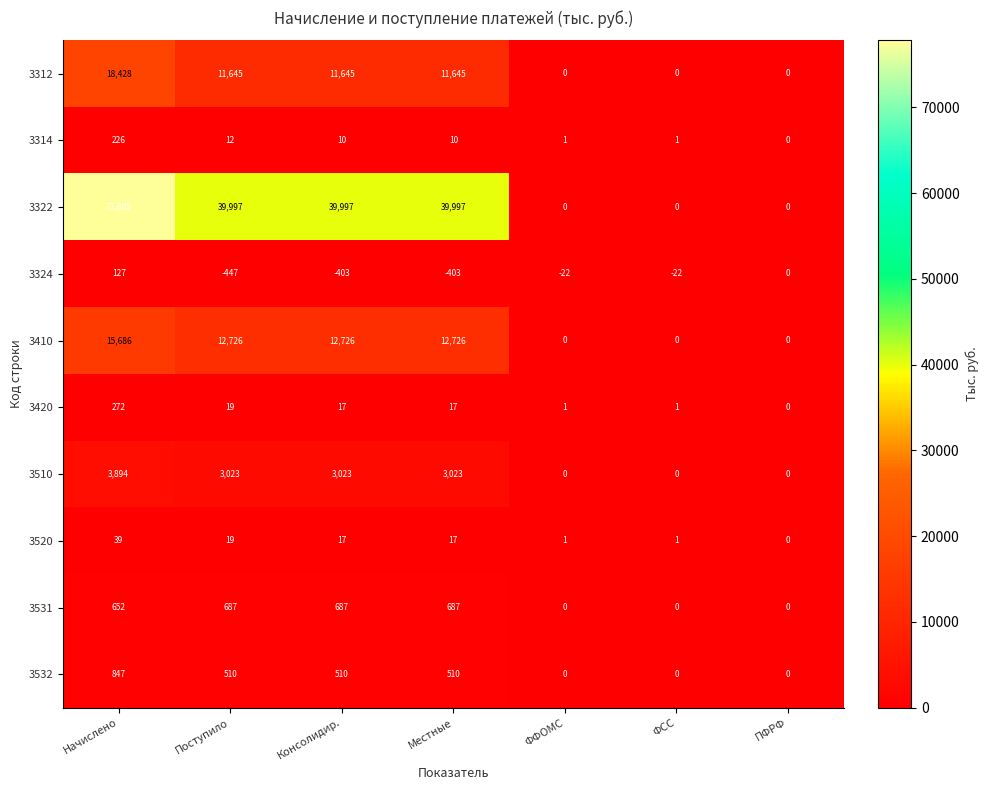

Count the number of data series in this chart.

10